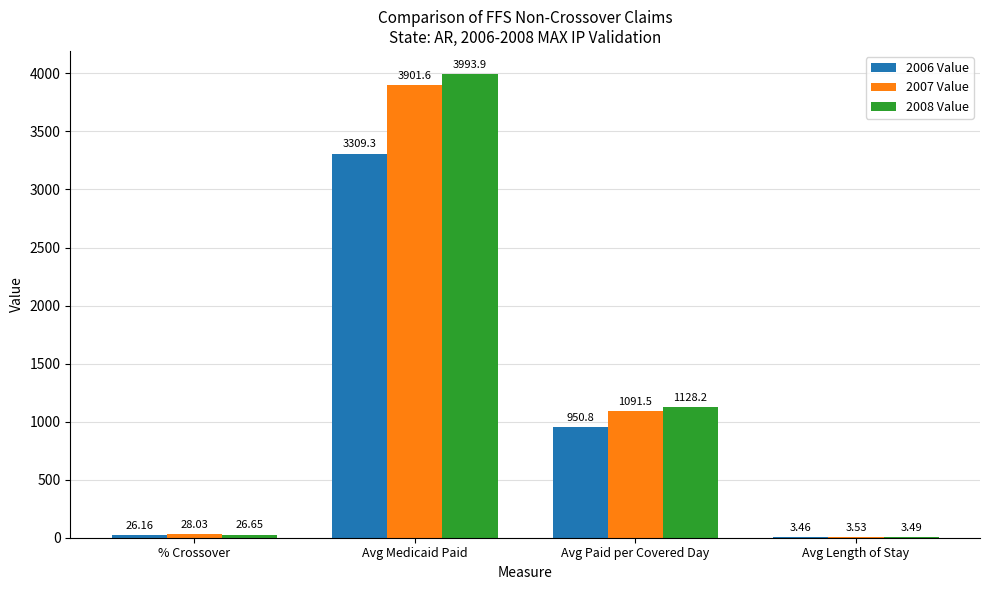

What is the total value across all series at Avg Length of Stay?

10.5